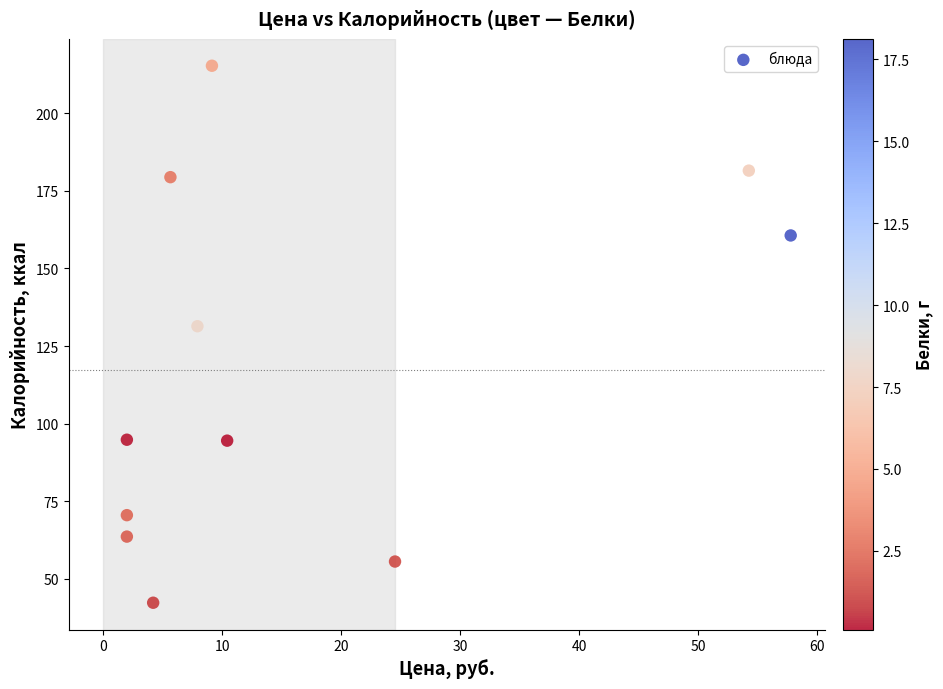

What is the average X value?

16.4